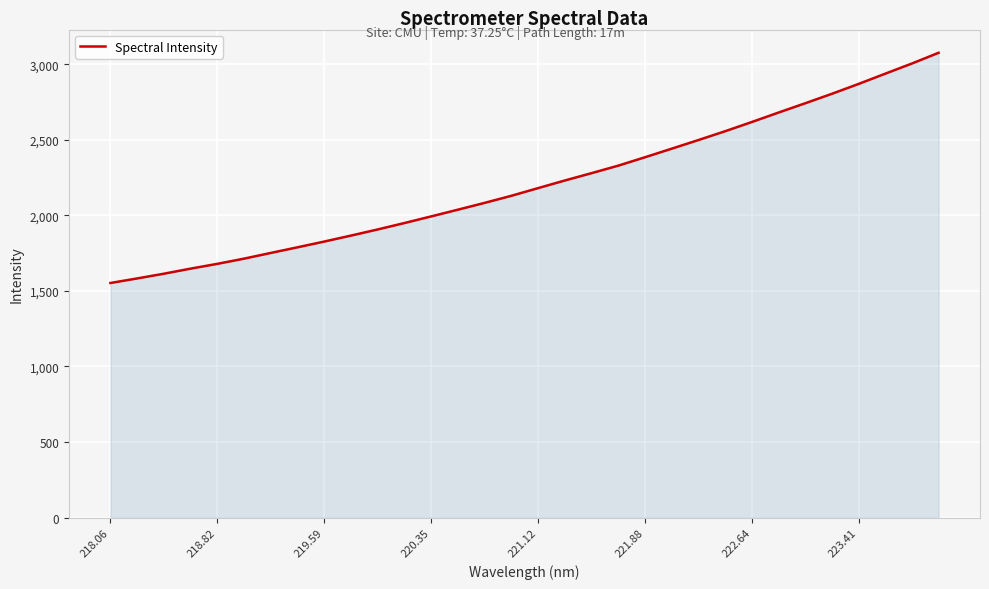

What is the difference between the maximum and minimum values?

1523.3